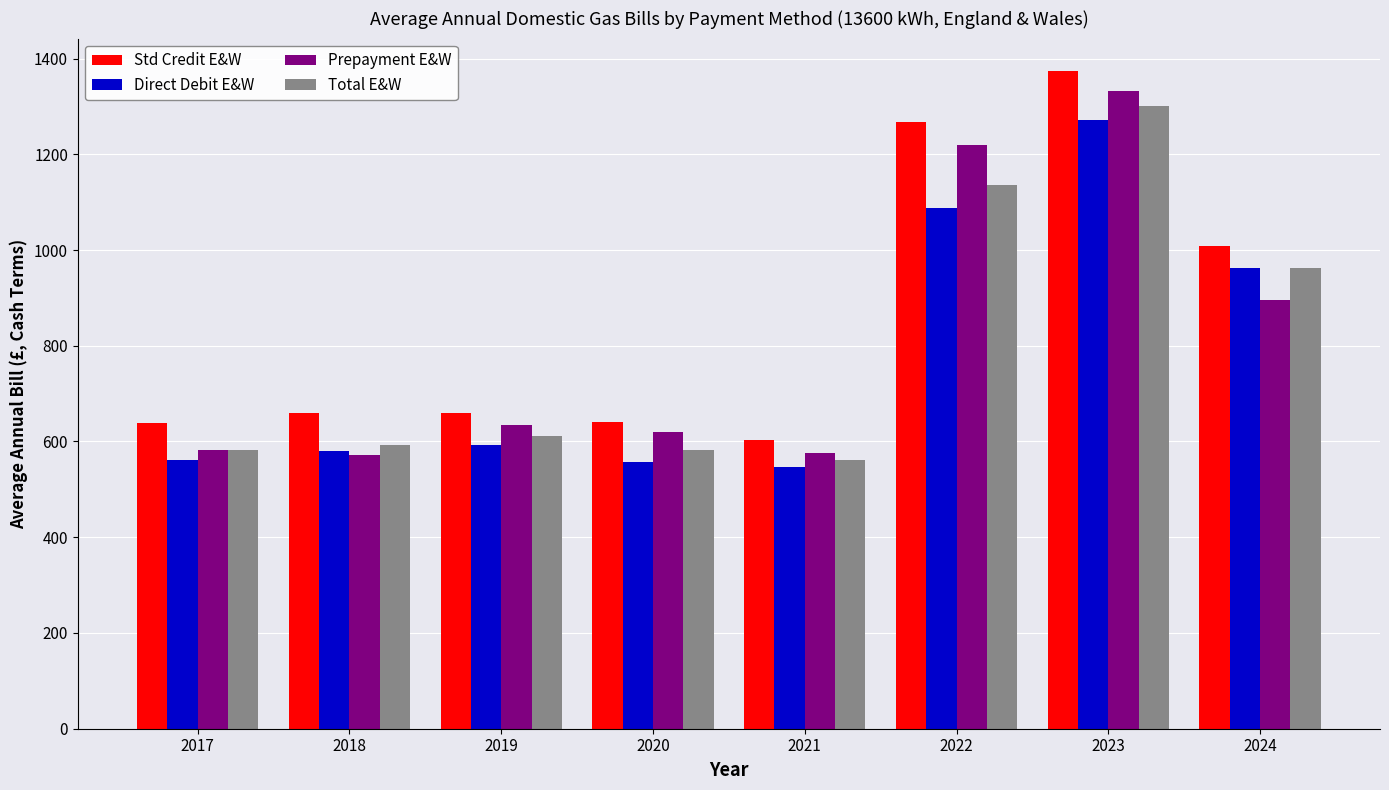

What is the difference between the highest and lowest values at 2019?

68.5